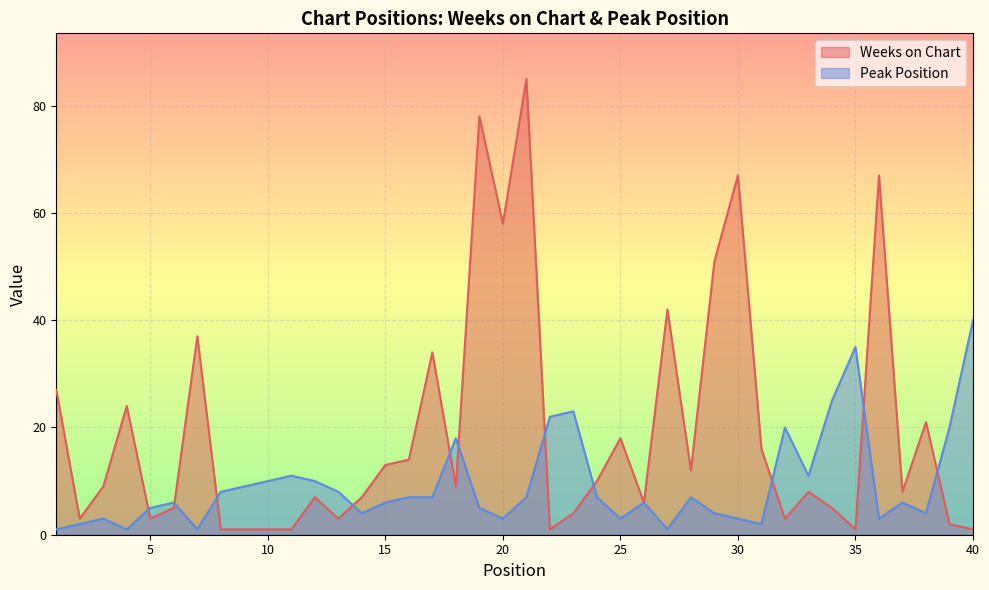

List the series in order of their peak value, lowest first.

Peak Position, Weeks on Chart